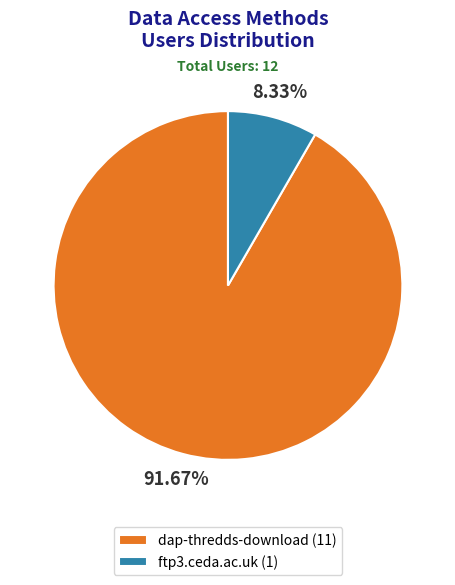

To the nearest percent, what is the difference between the largest and smallest slice percentages?

83%